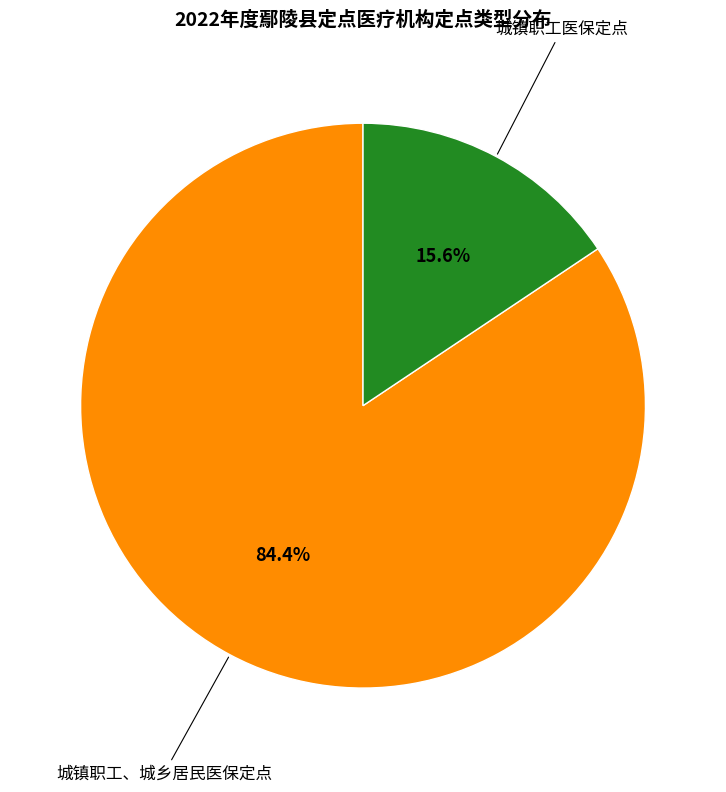

What is the majority slice?

城镇职工、城乡居民医保定点